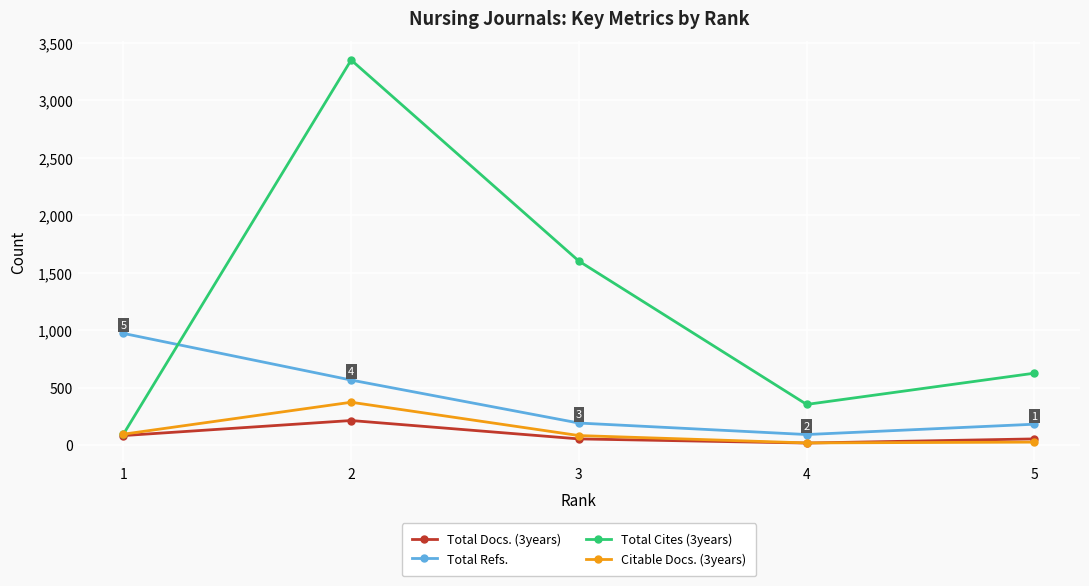

What is the value of the Total Docs. (3years) point at the 1st from the left?

82